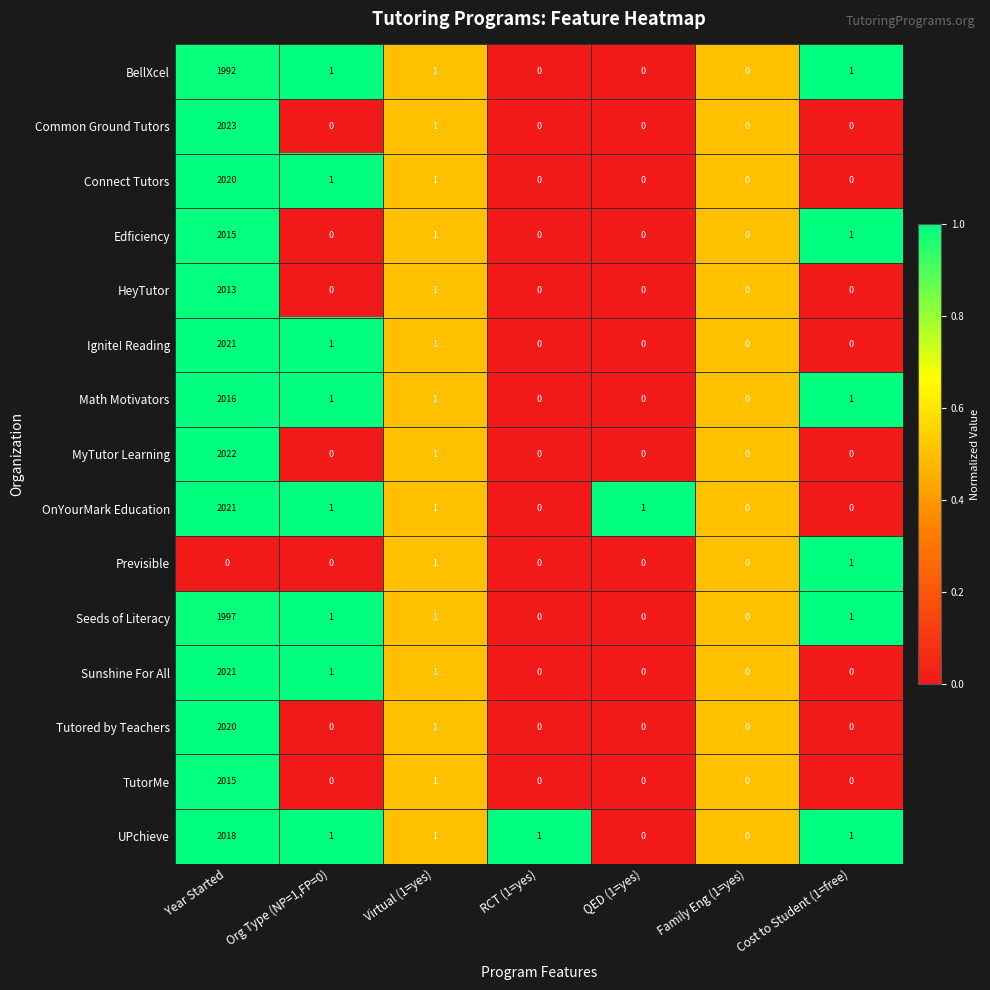

The UPchieve series shows 2 at Cost to Student (1=free). True or false?

False